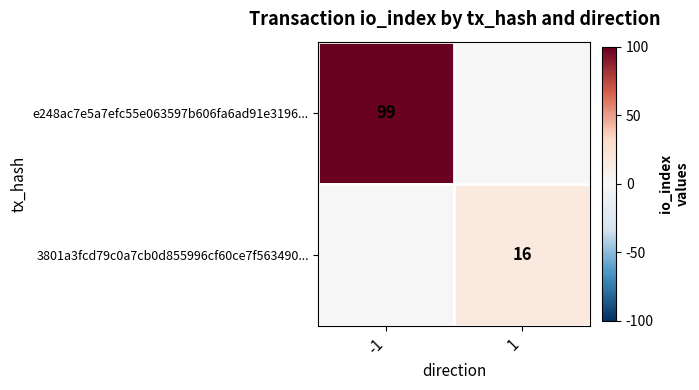

At -1, list the series in order from smallest to largest.

3801a3fcd79c0a7cb0d855996cf60ce7f563490..., e248ac7e5a7efc55e063597b606fa6ad91e3196...